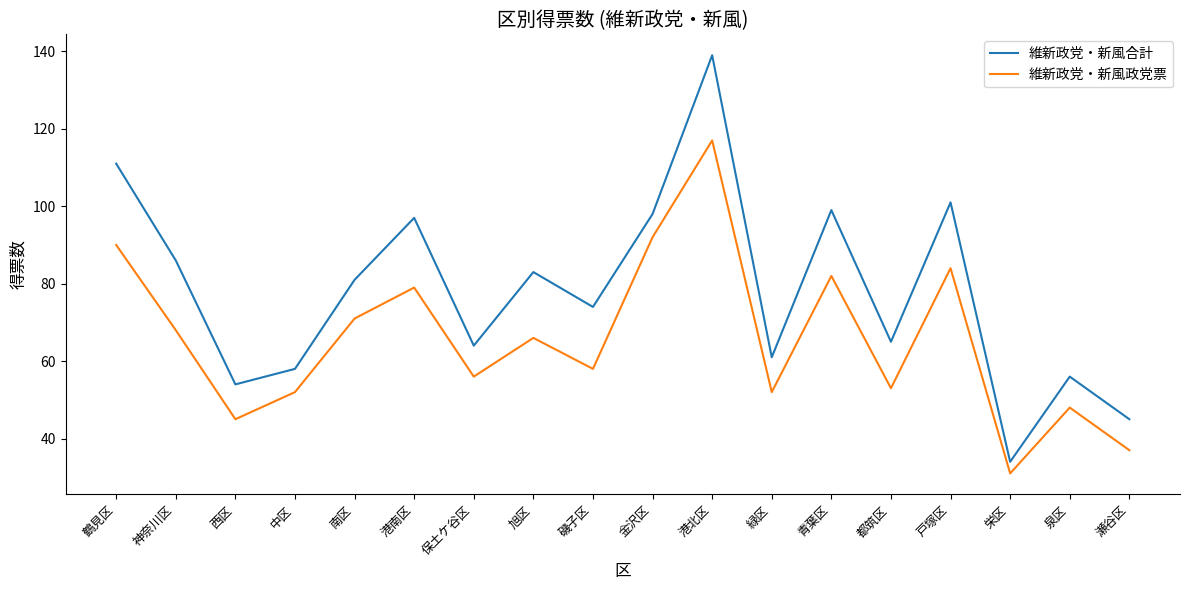

True or false: 維新政党・新風合計 and 維新政党・新風政党票 cross at least once.

False